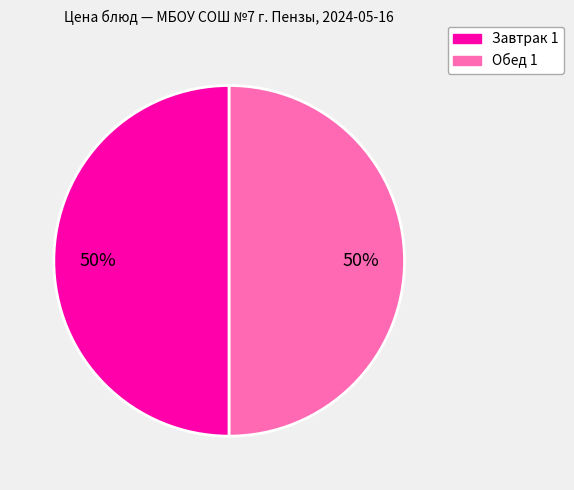

To the nearest percent, what is the average slice percentage?

50%